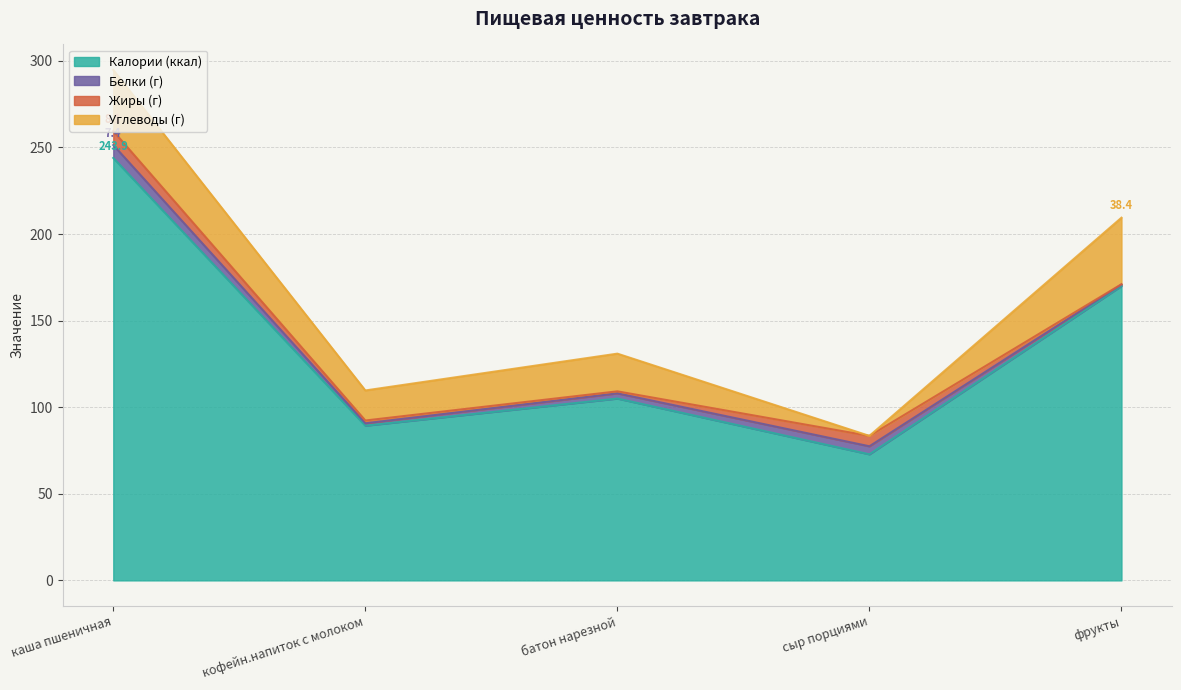

Rank the series at каша пшеничная from highest to lowest value.

Калории (ккал), Углеводы (г), Жиры (г), Белки (г)